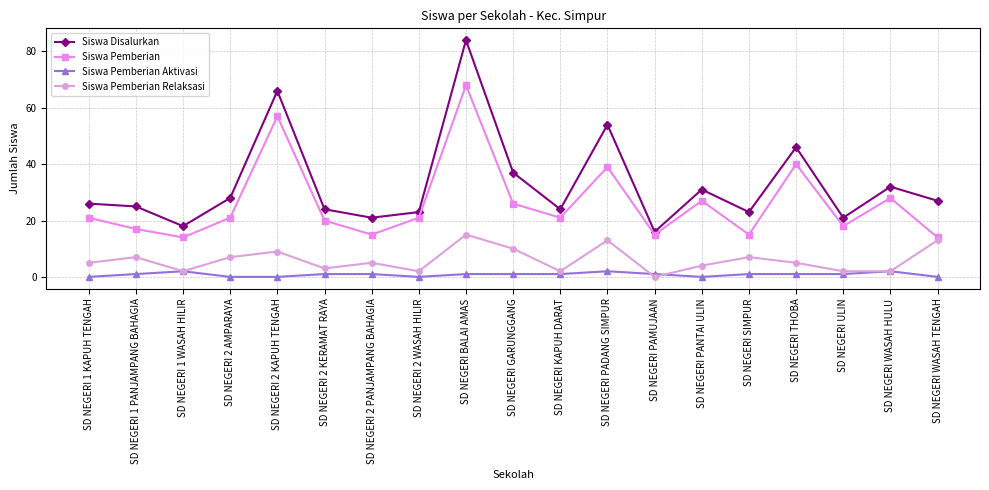

What is the difference between the Siswa Pemberian values at SD NEGERI PADANG SIMPUR and SD NEGERI PANTAI ULIN?

12